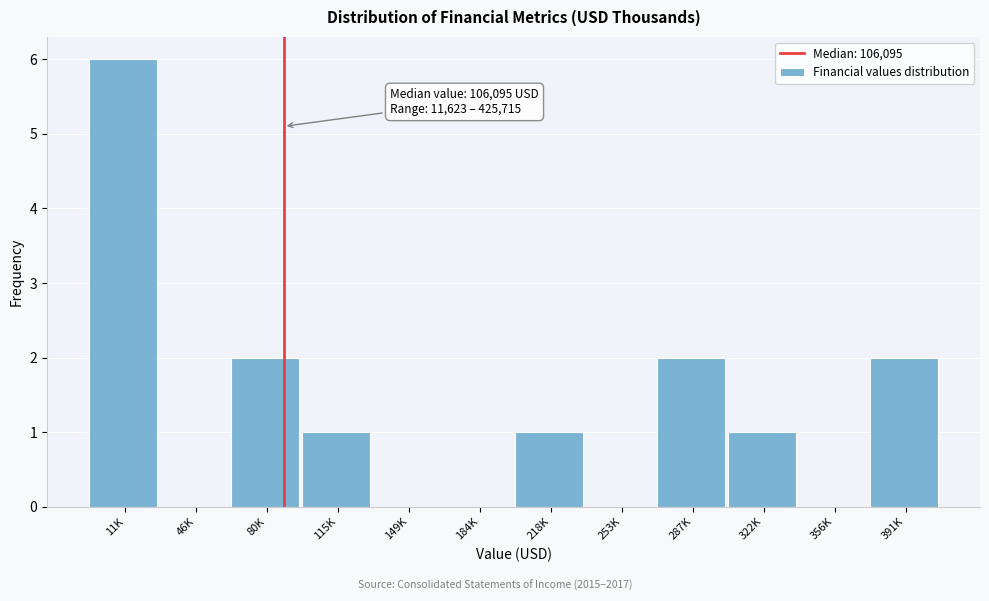

Reading left to right, list all the values displayed in this chart.

11K=6	46K=0	80K=2	115K=1	149K=0	184K=0	218K=1	253K=0	287K=2	322K=1	356K=0	391K=2